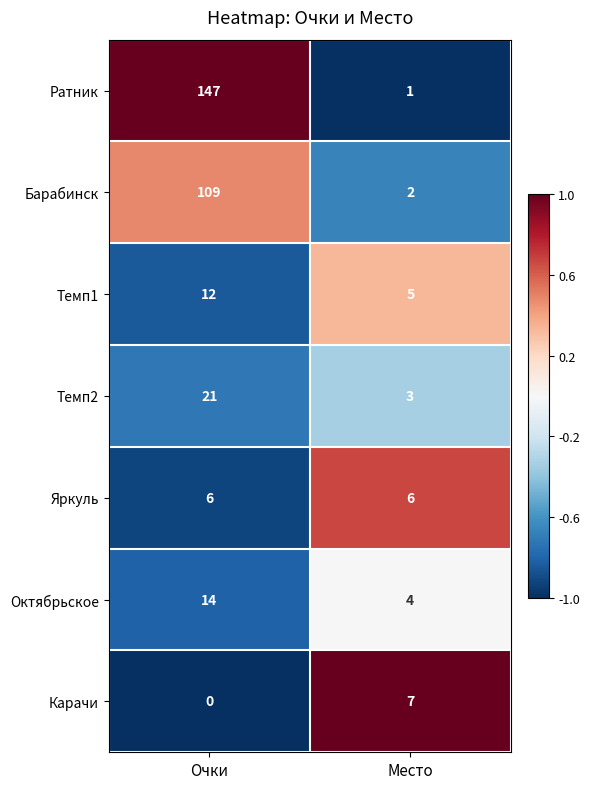

What is the average value of the Темп2 series?

12